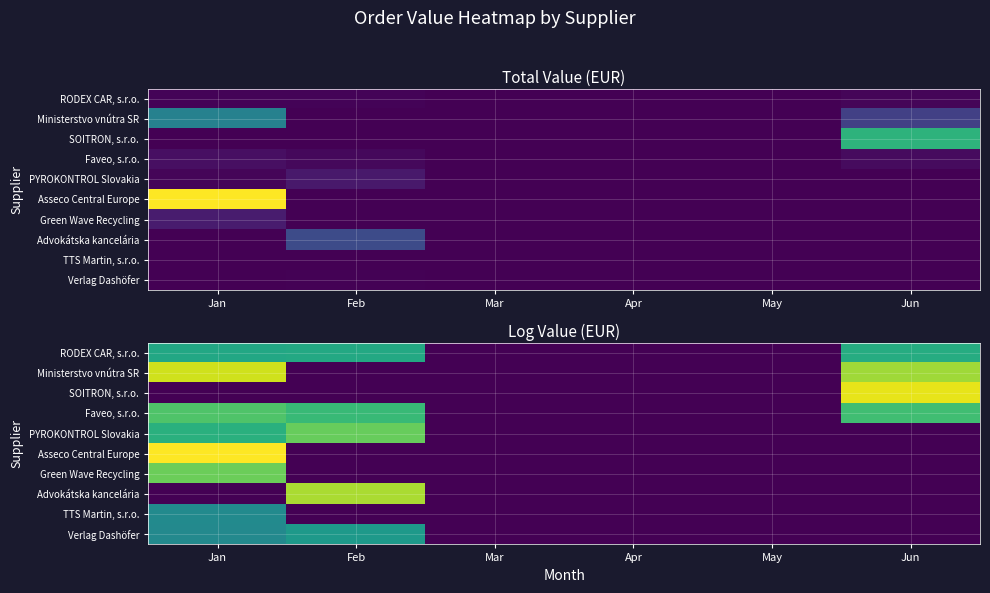

The SOITRON, s.r.o. series shows 11.1 at Jun. True or false?

True